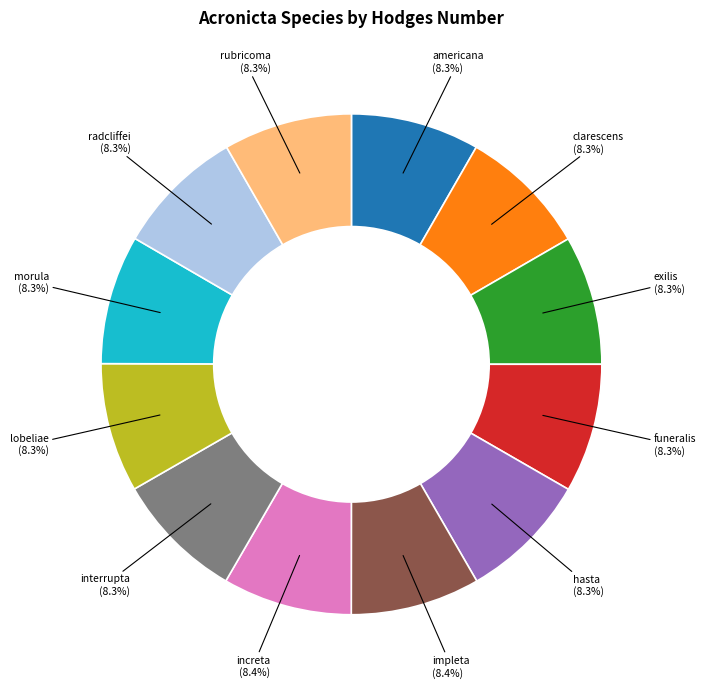

Does radcliffei represent more than half of the total?

No